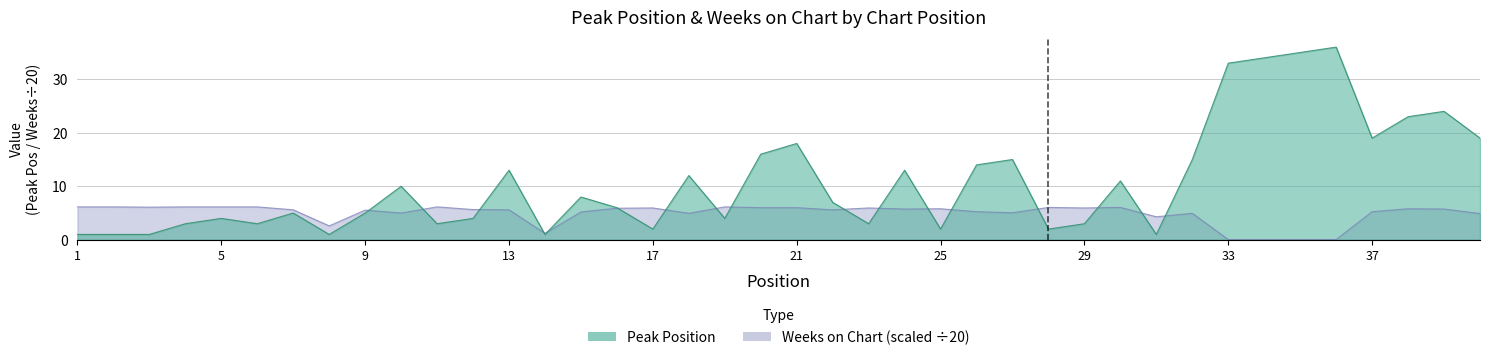

Which series has the largest range (max minus min)?

Peak Position